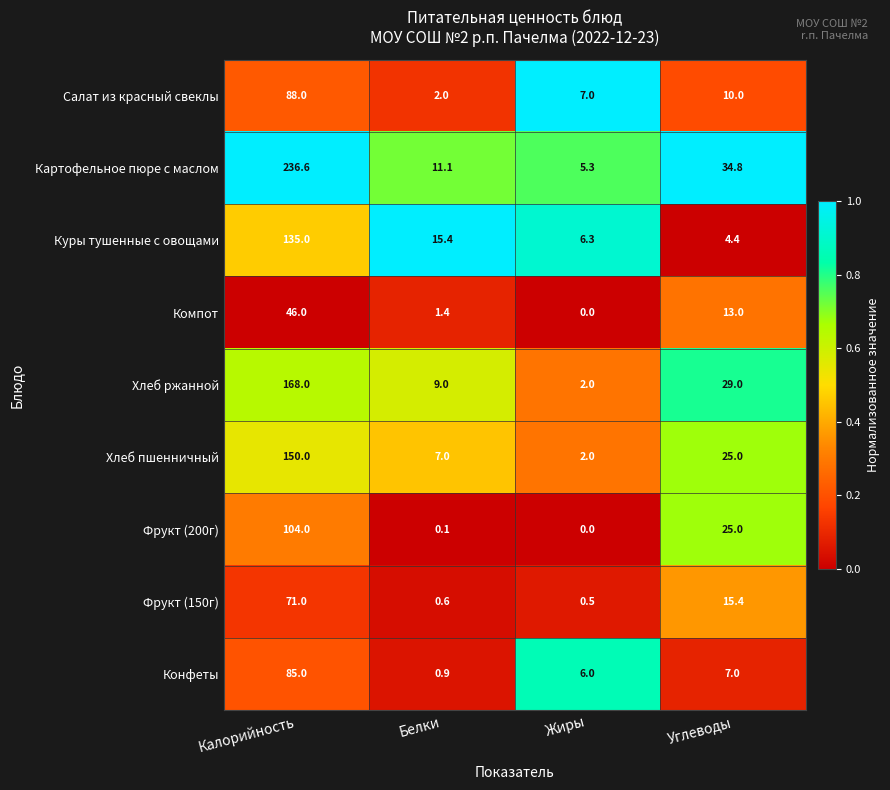

What is the maximum value shown in the chart?

236.6